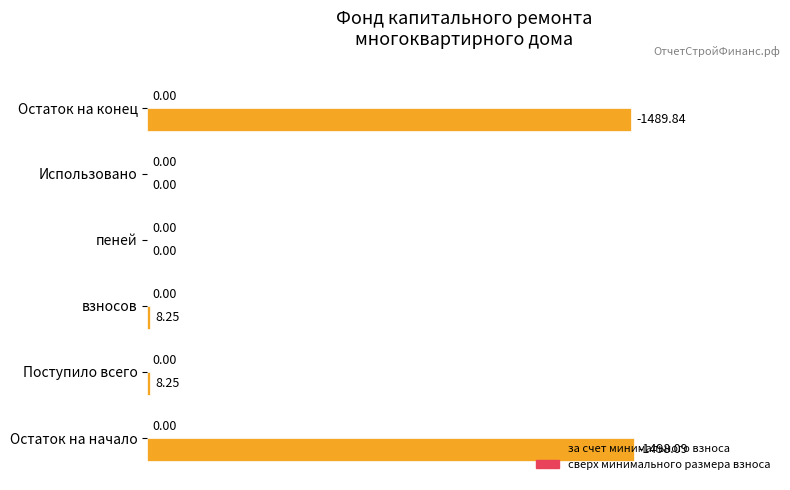

Which label corresponds to the largest value in the chart?

Остаток на начало